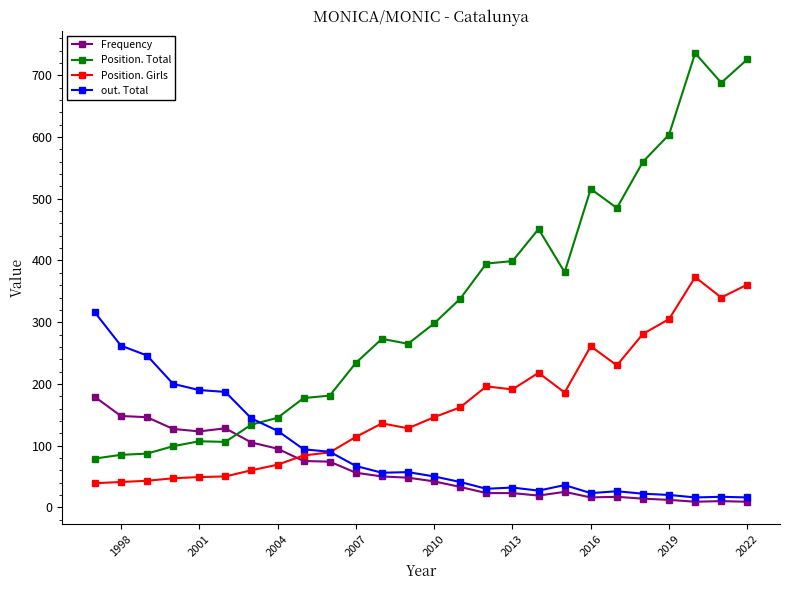

What is the difference between the Position. Girls values at 2001 and 2019?

256